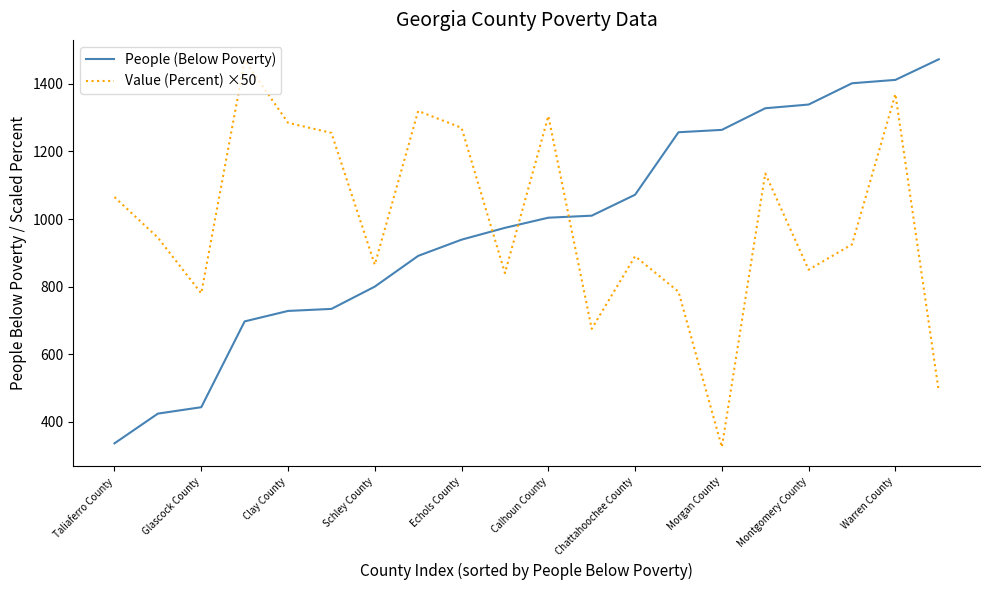

Which series ends up on top after the final intersection of Value (Percent) ×50 and People (Below Poverty)?

People (Below Poverty)